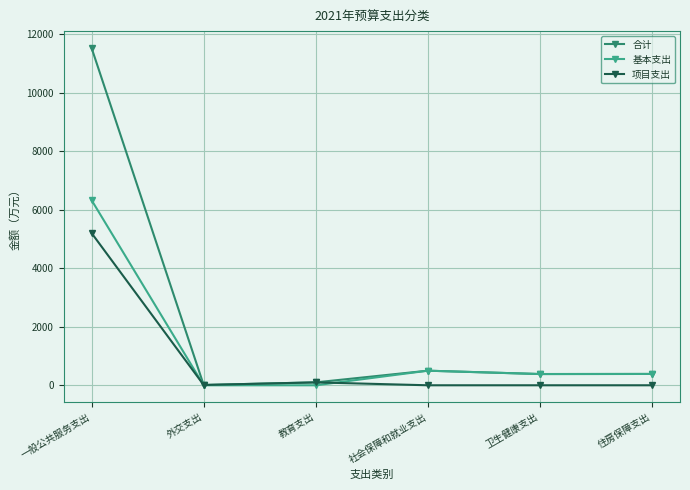

Is the value of 合计 at 社会保障和就业支出 greater than the value of 基本支出 at 一般公共服务支出?

No